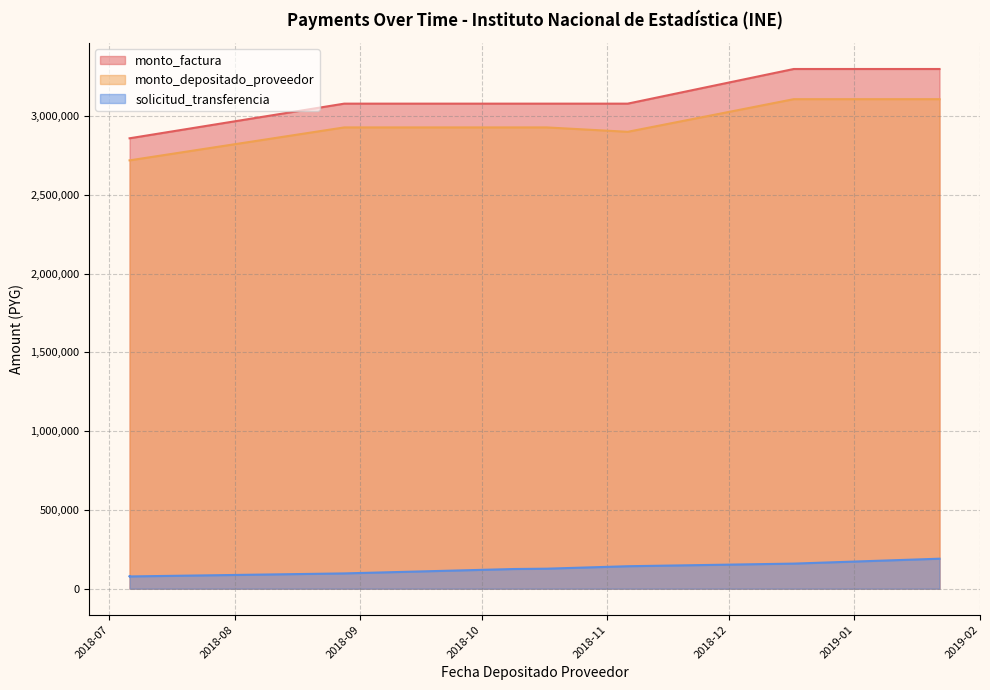

Where is the first local minimum for solicitud_transferencia?

2018-07-06